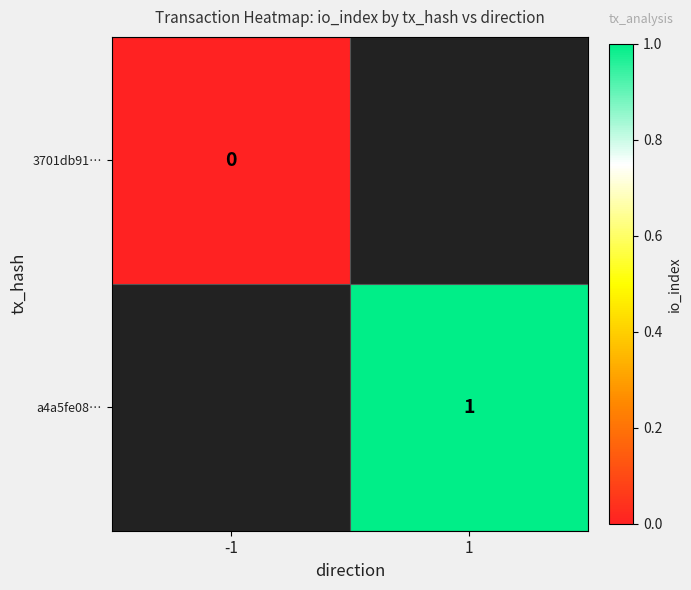

The a4a5fe08… series shows 1 at 1. True or false?

True